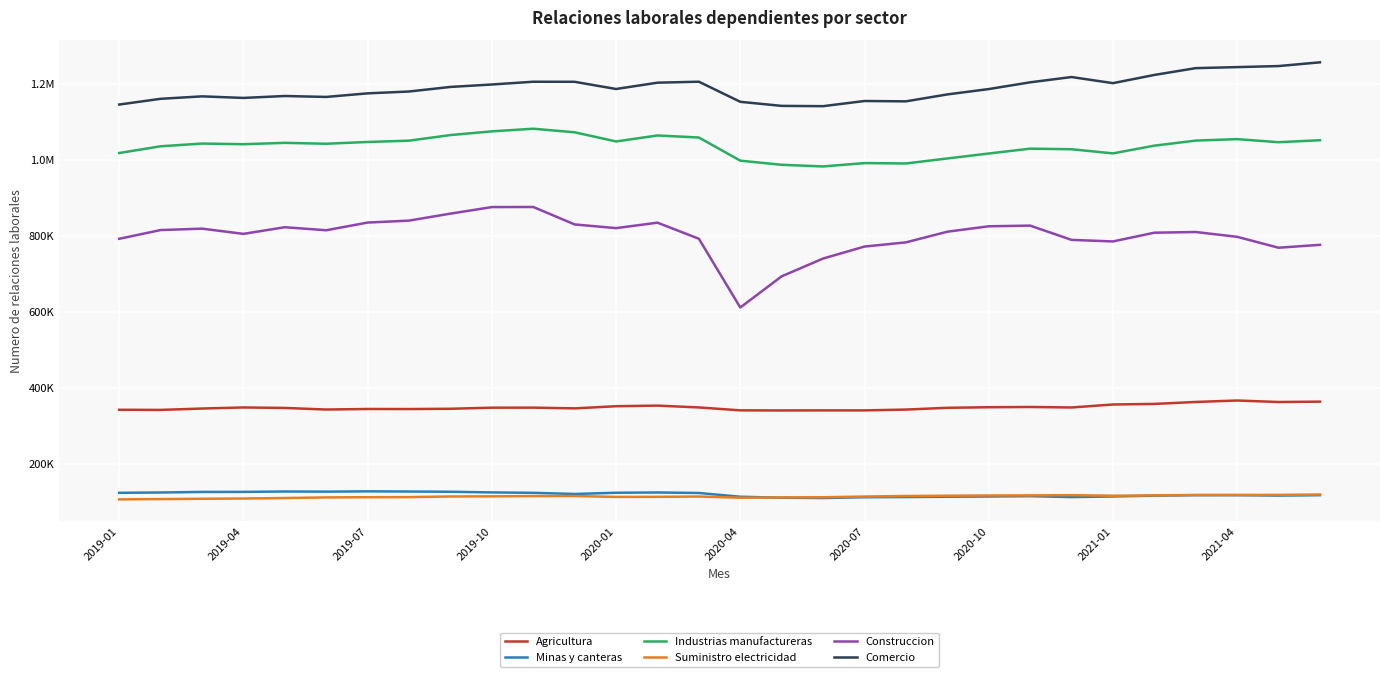

What is the maximum value shown in the chart?

1256821